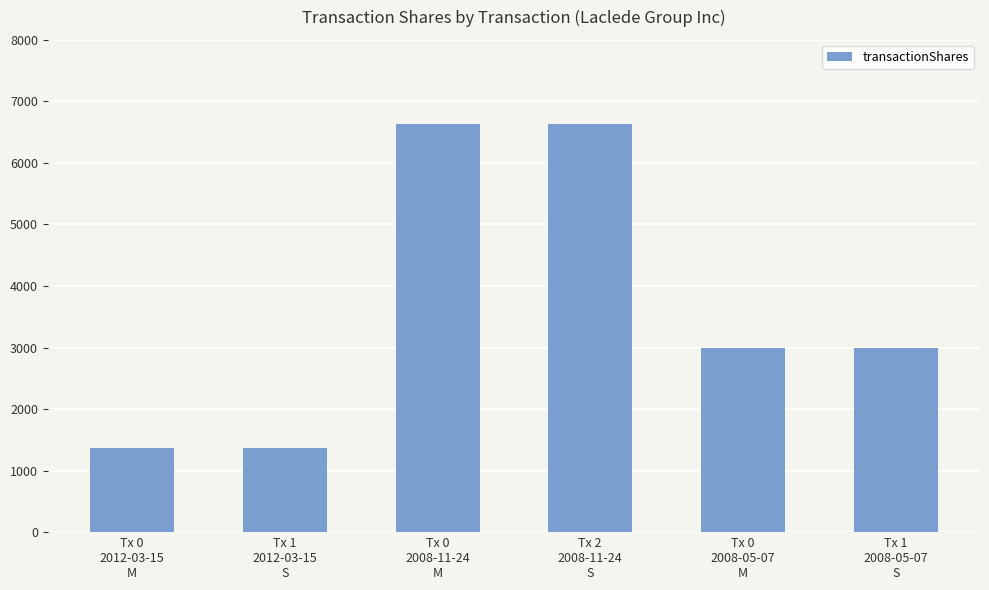

Reading left to right, list all the values displayed in this chart.

1375	1375	6625	6625	3000	3000